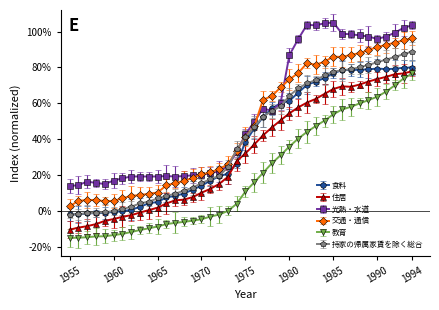

Which category has the lowest value in the 持家の帰属家賃を除く総合 series?

1955